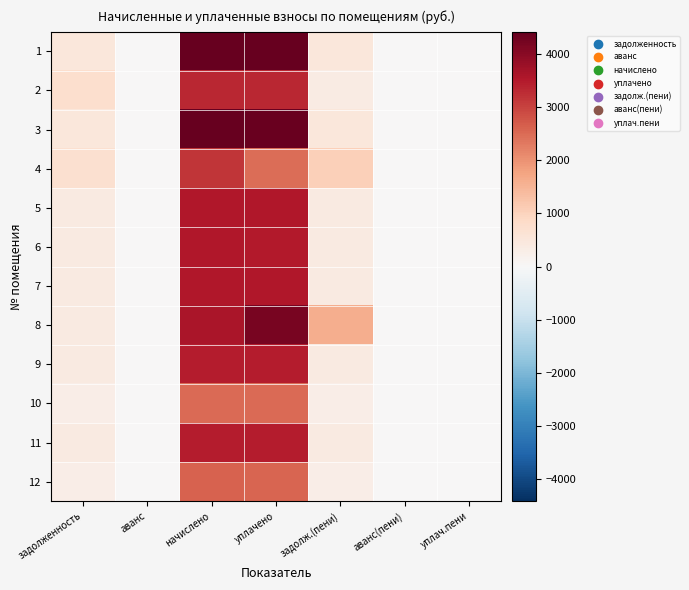

What is the greatest value displayed?

4414.9